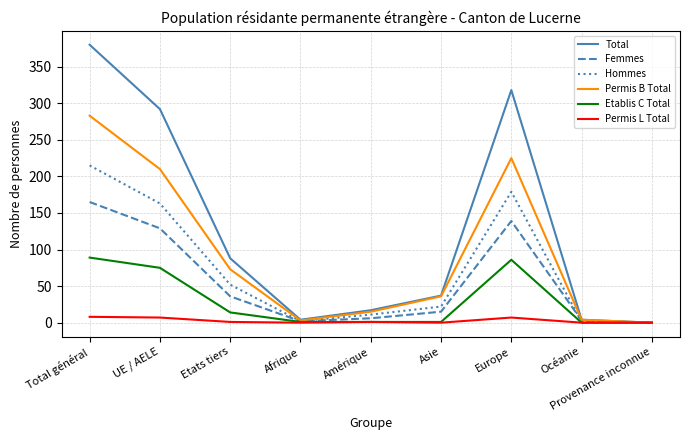

True or false: Hommes has more than 2 points higher than both neighbors.

False